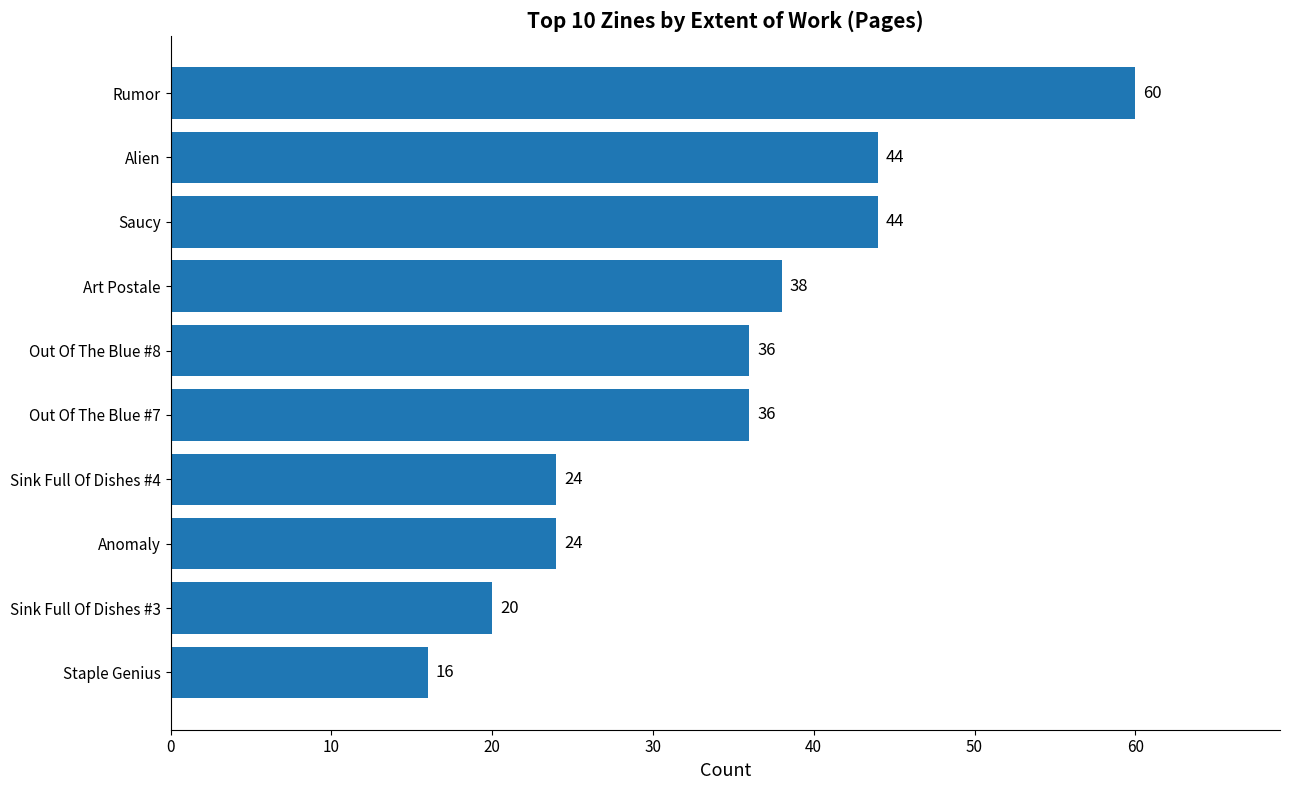

What is the ratio of the value at Staple Genius to the value at Sink Full Of Dishes #4?

0.7